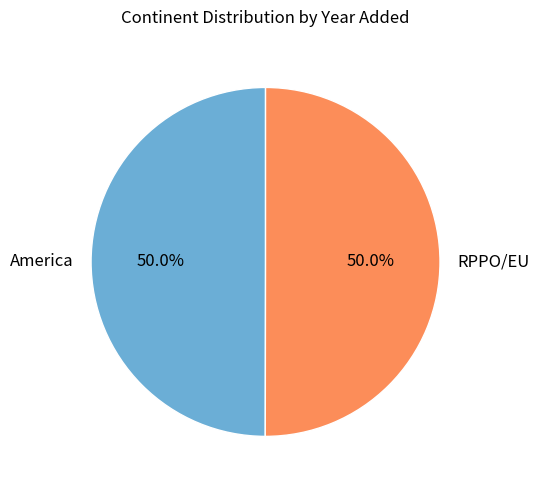

To the nearest percent, what is the combined percentage of RPPO/EU and America?

100%